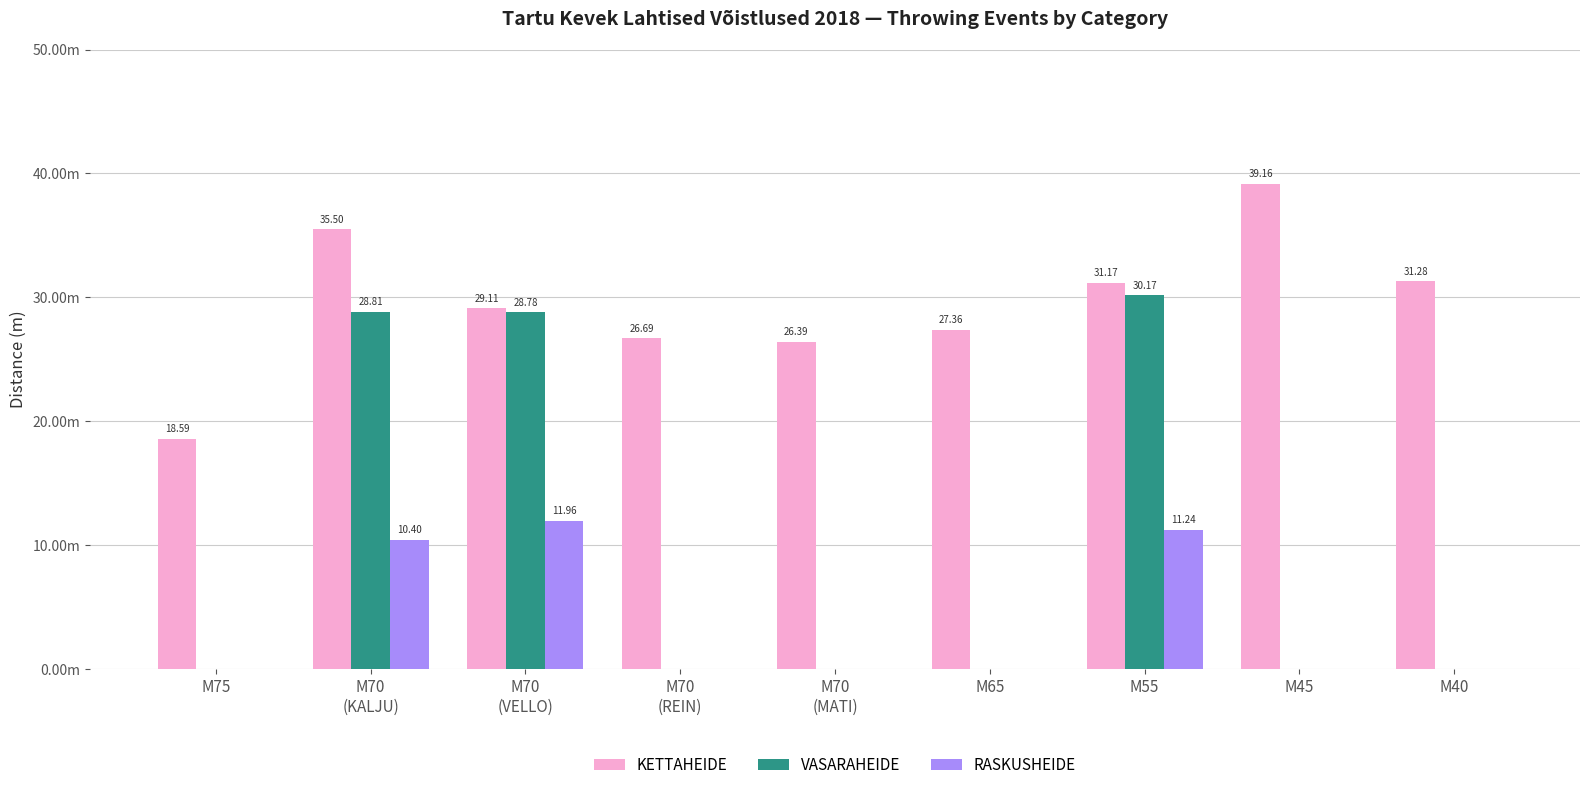

What are all the series names shown in the legend?

KETTAHEIDE, VASARAHEIDE, RASKUSHEIDE